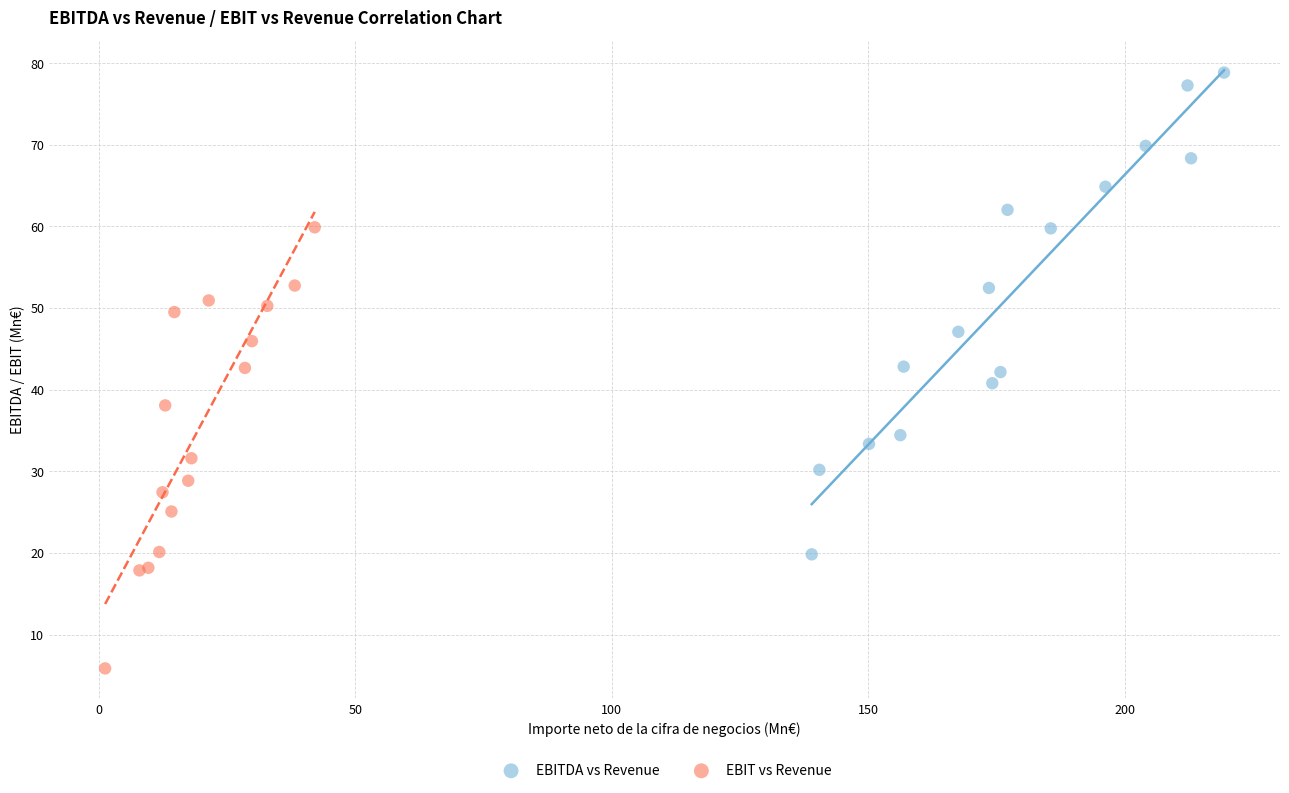

Which series reaches the maximum Y coordinate?

EBITDA vs Revenue